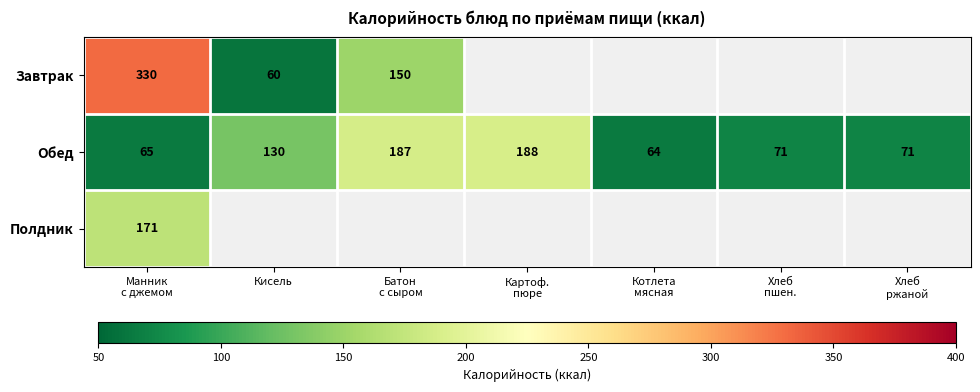

How many distinct data groups are displayed?

3